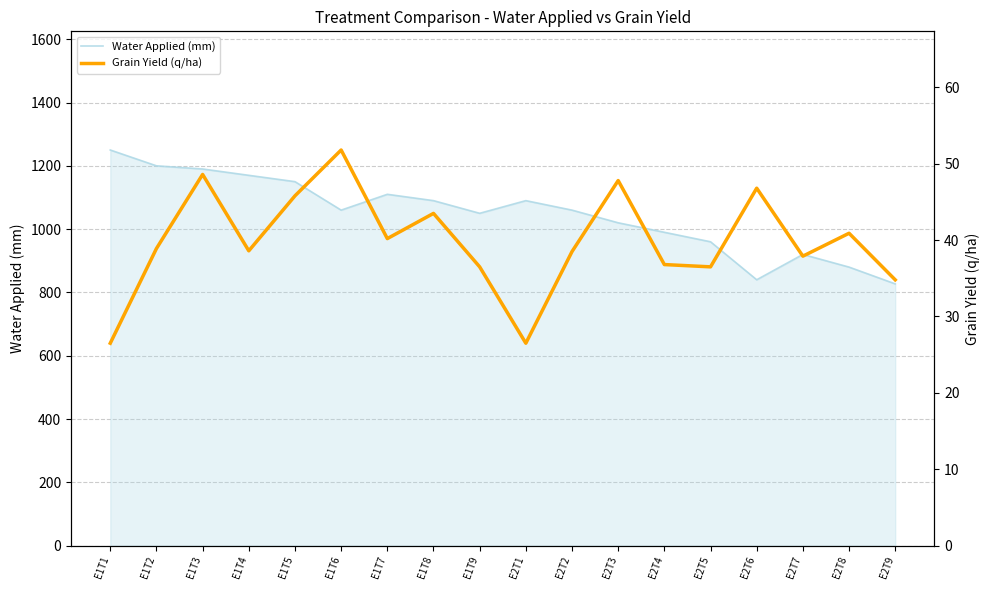

What is the sum of the Water Applied (mm) values at E2T3 and E1T2?

2220